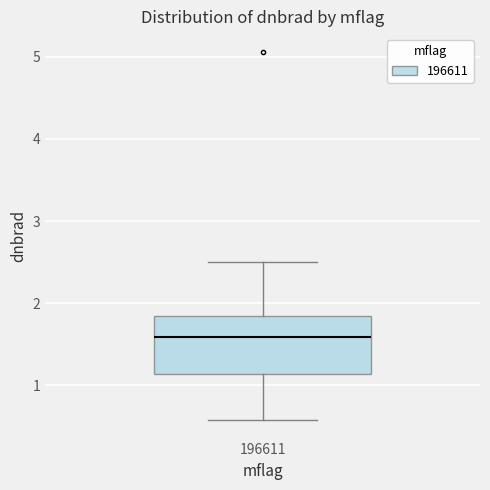

Read this box plot against the y-axis: the position of the median line, the range covered by the box, and the ends of both whiskers. The values are not printed on the chart, so give them approximately, as read against the axis.

median 1.6, box 1.1 to 1.8, whiskers 0.6 to 2.5